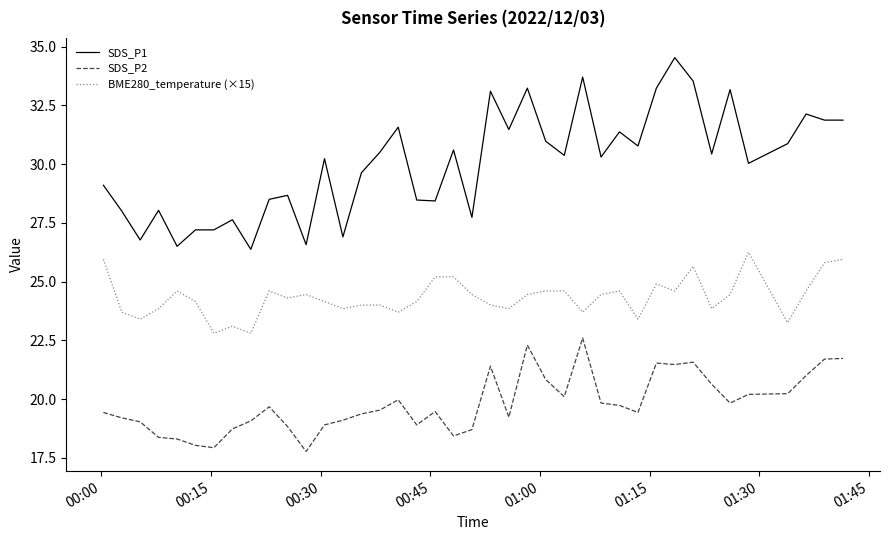

What is the maximum value for SDS_P1?

34.5